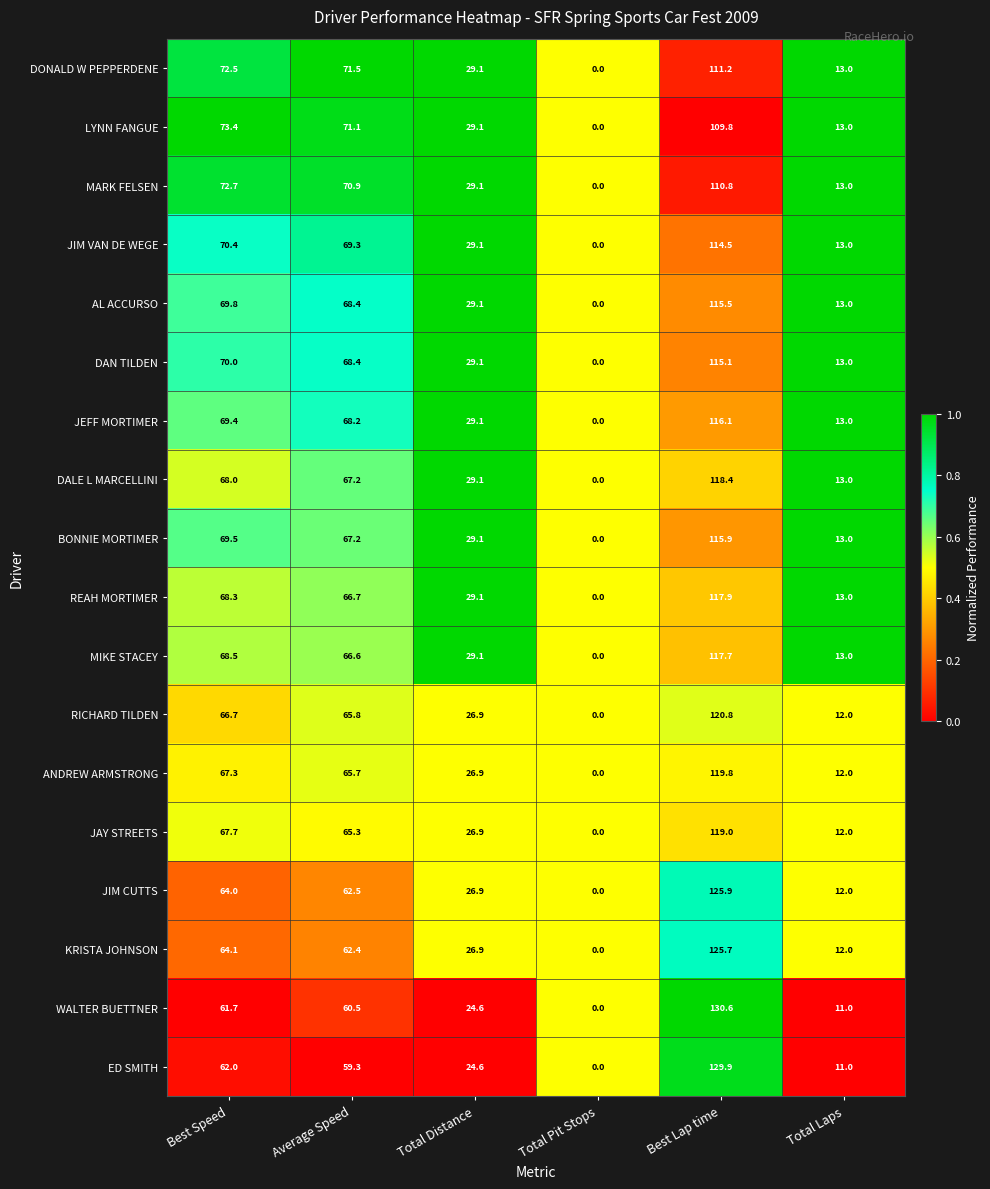

How many data points does each series have?

6